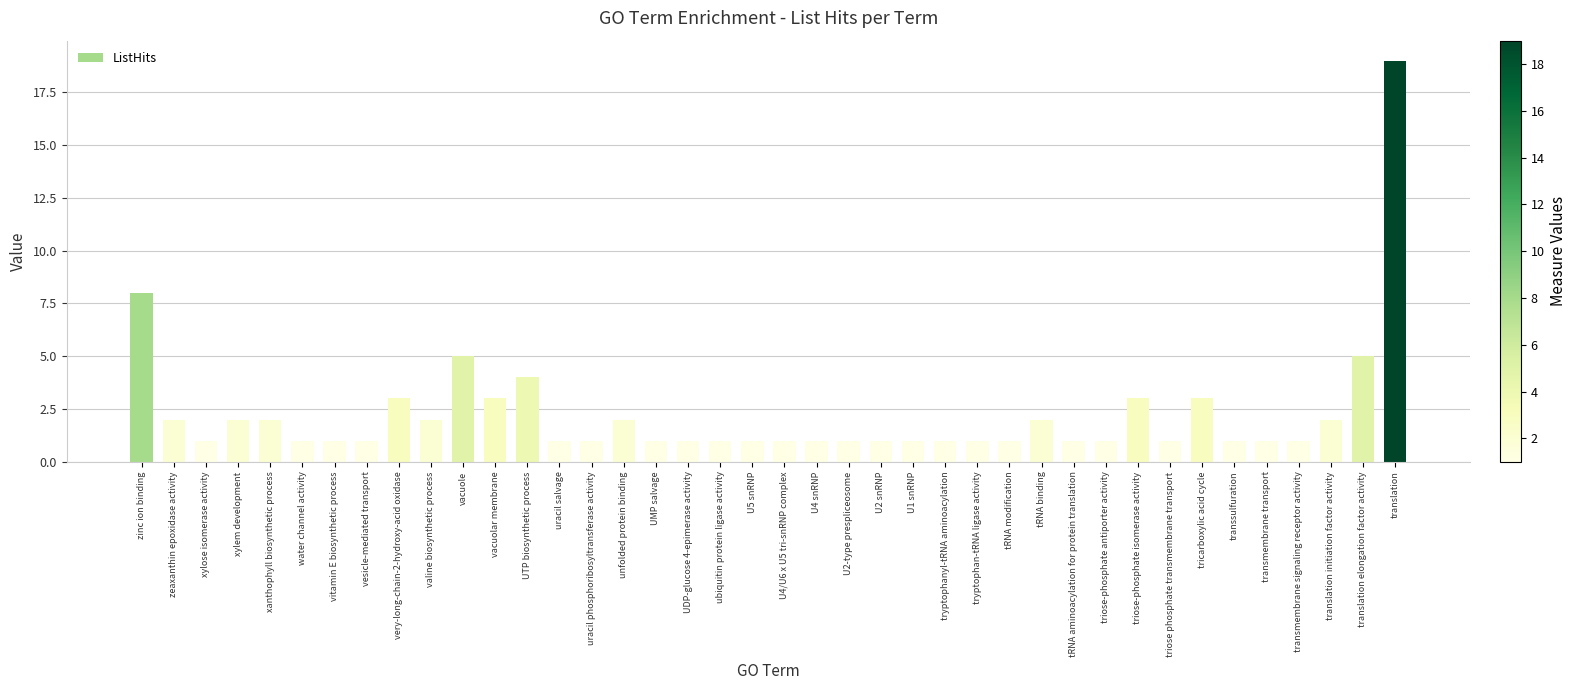

What position from the left is tRNA modification?

28